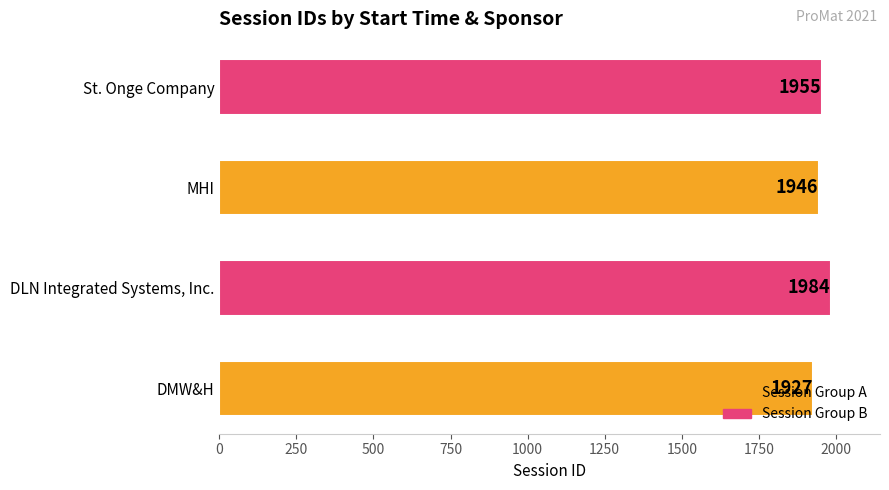

Is it true that the value at DMW&H is 1927?

True